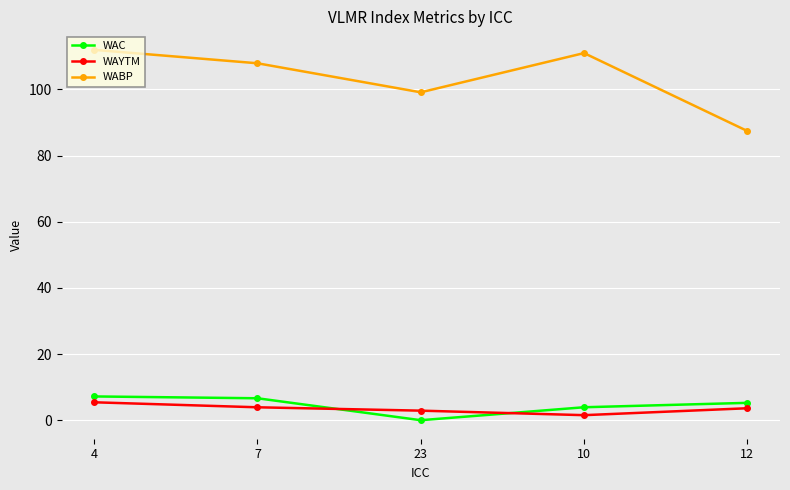

At which label does WAC reach its minimum?

23